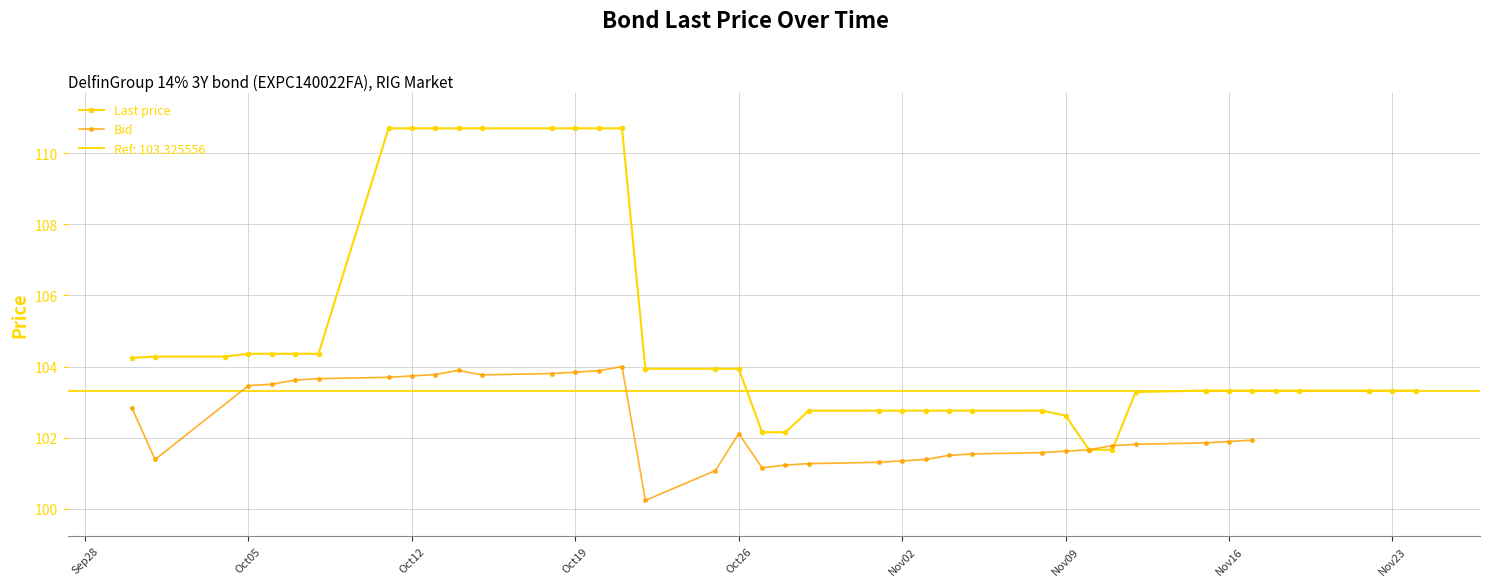

The Last price series shows 135.7 at Nov02. True or false?

False